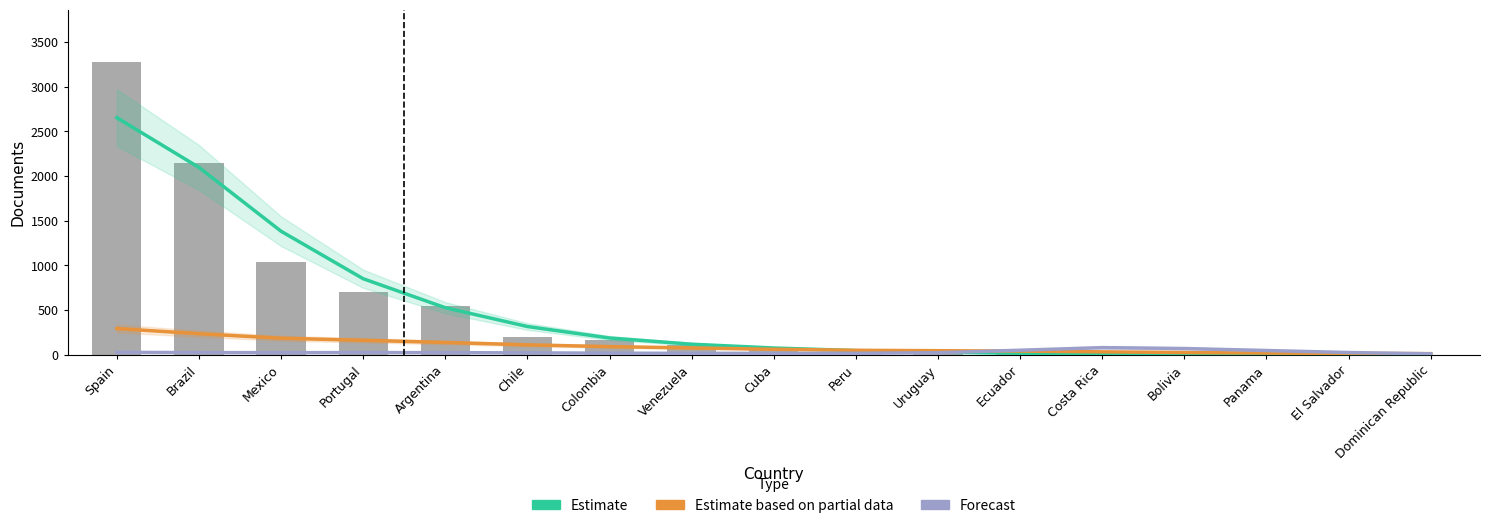

Is the value of Forecast at Ecuador greater than the value of Documents at Ecuador?

Yes